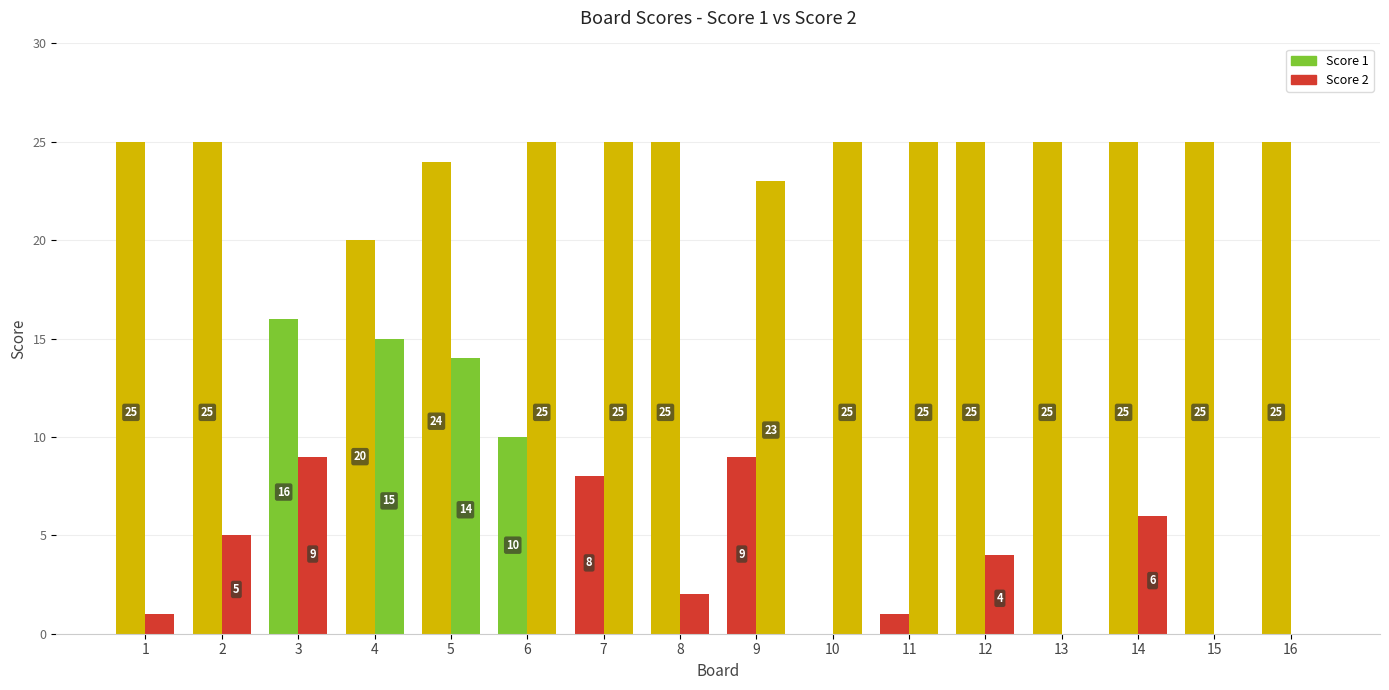

Which series has the largest total across all categories?

Score 1